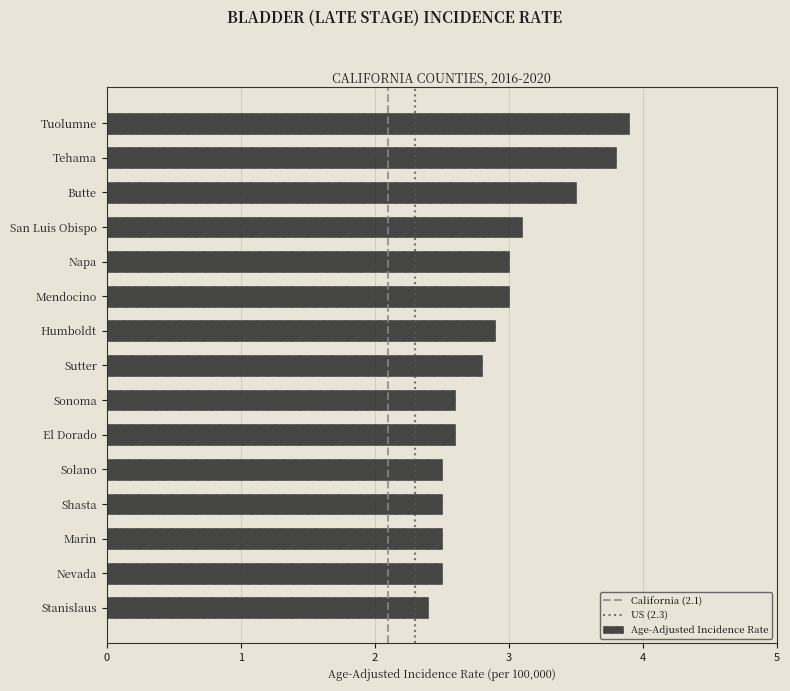

Reading top to bottom, extract all data points from this chart.

3.9	3.8	3.5	3.1	3.0	3.0	2.9	2.8	2.6	2.6	2.5	2.5	2.5	2.5	2.4